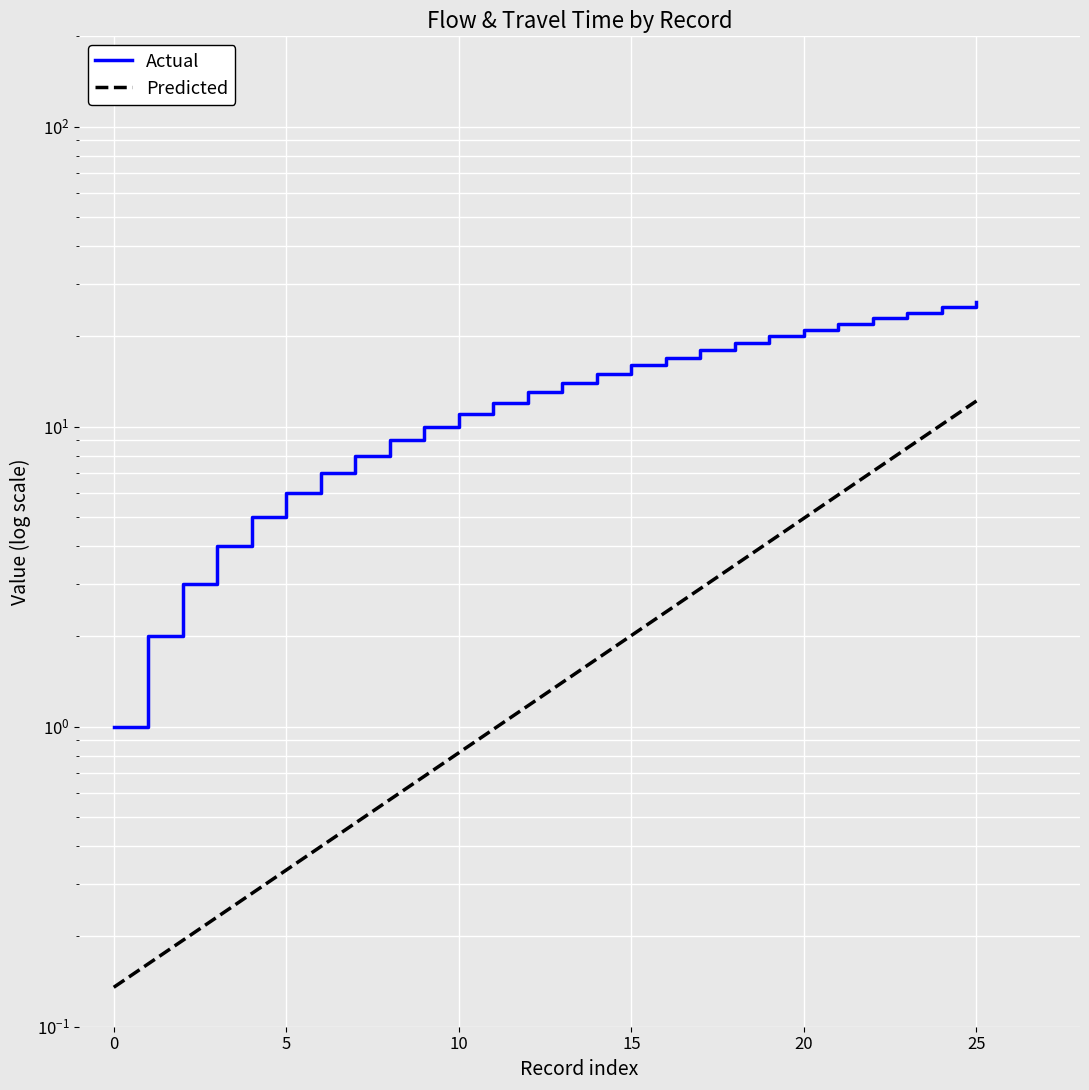

True or false: Predicted has more than 2 interior local peaks.

False